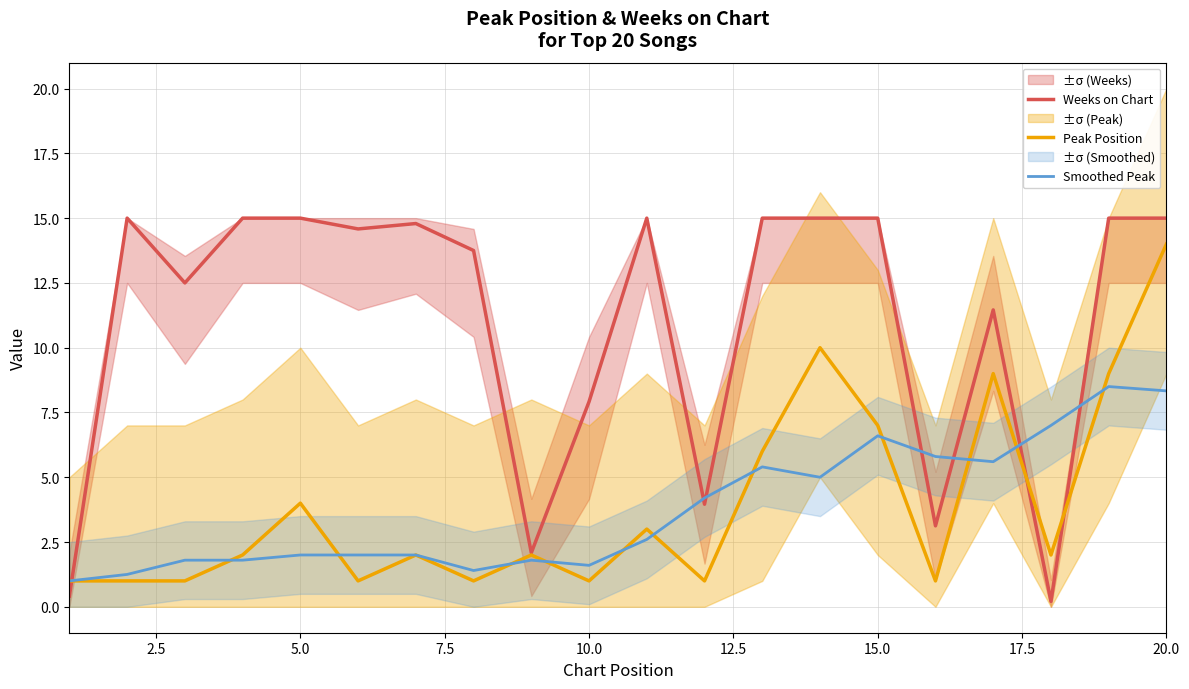

At how many categories does at least one series exceed 9?

14